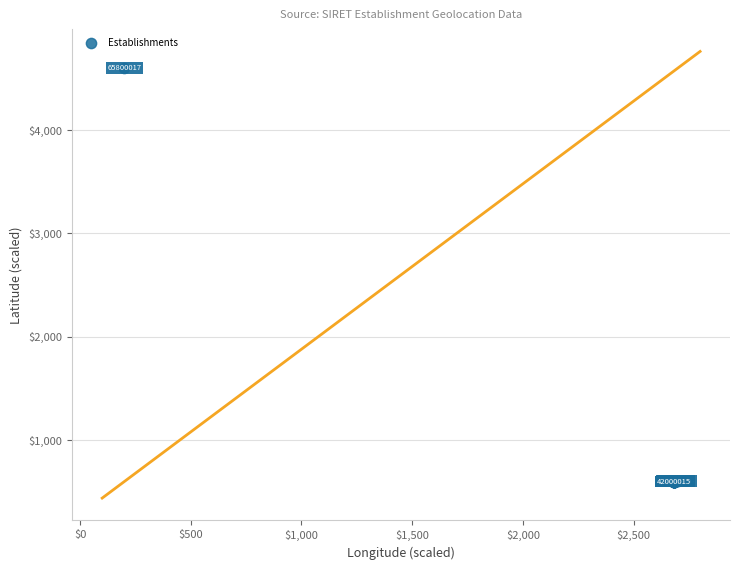

What Y value in the scatter plot is closest to 2600?

609.7